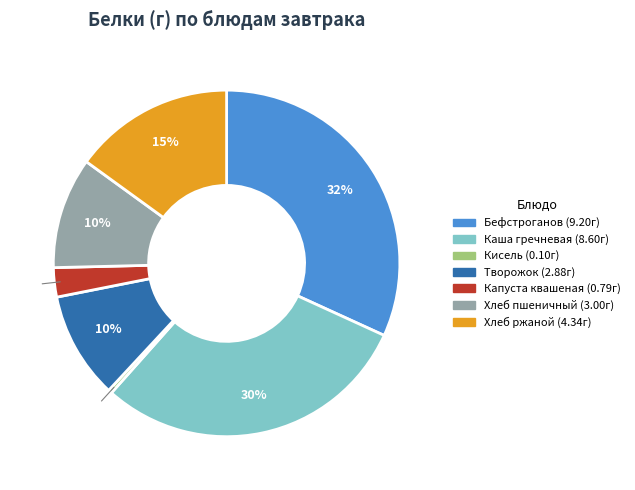

What is the smallest slice in the pie chart?

Кисель